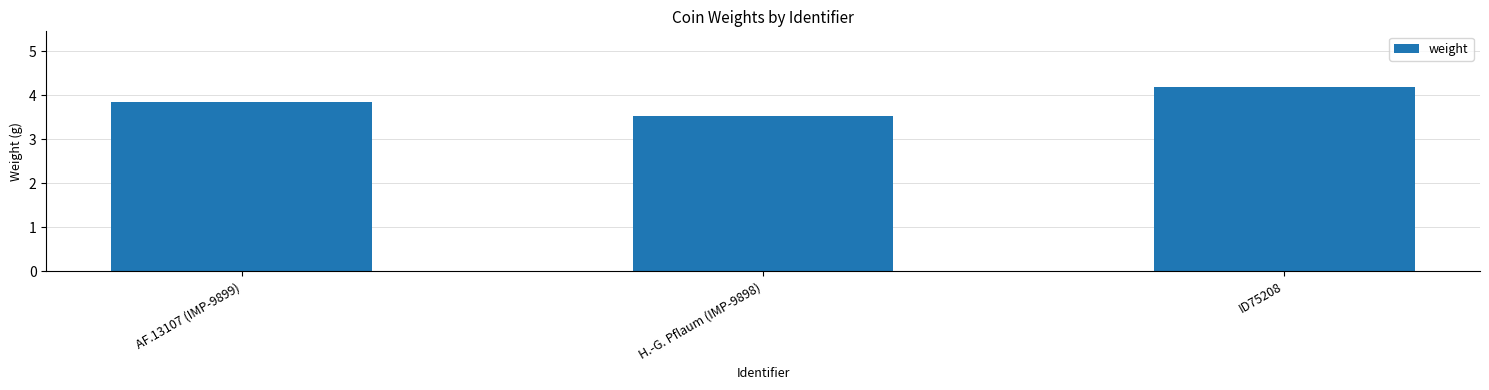

Between ID75208 and H.-G. Pflaum (IMP-9898), which is larger?

ID75208